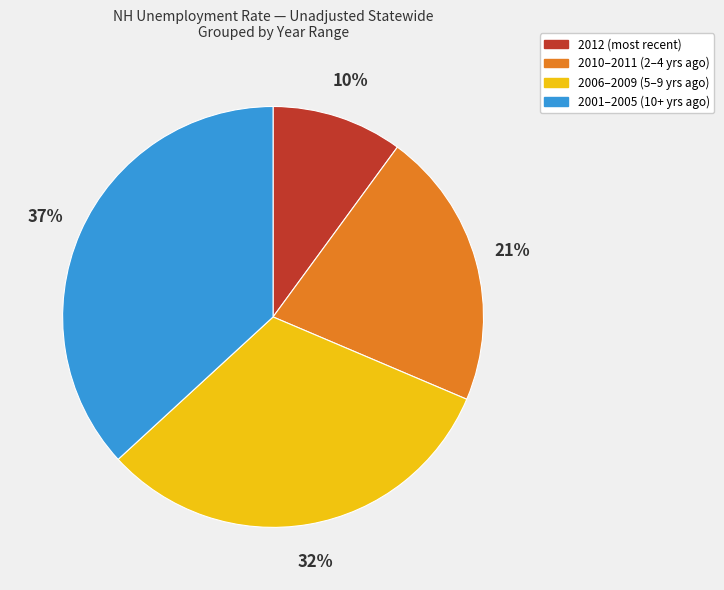

To the nearest percent, what is the average slice percentage?

25%